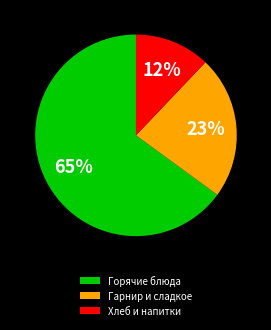

True or false: Гарнир и сладкое accounts for 36% of the total.

False